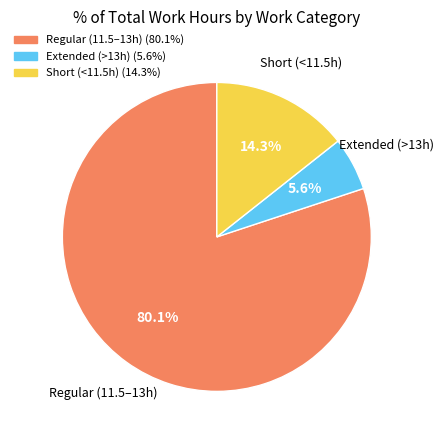

Does any single category account for the majority?

Yes